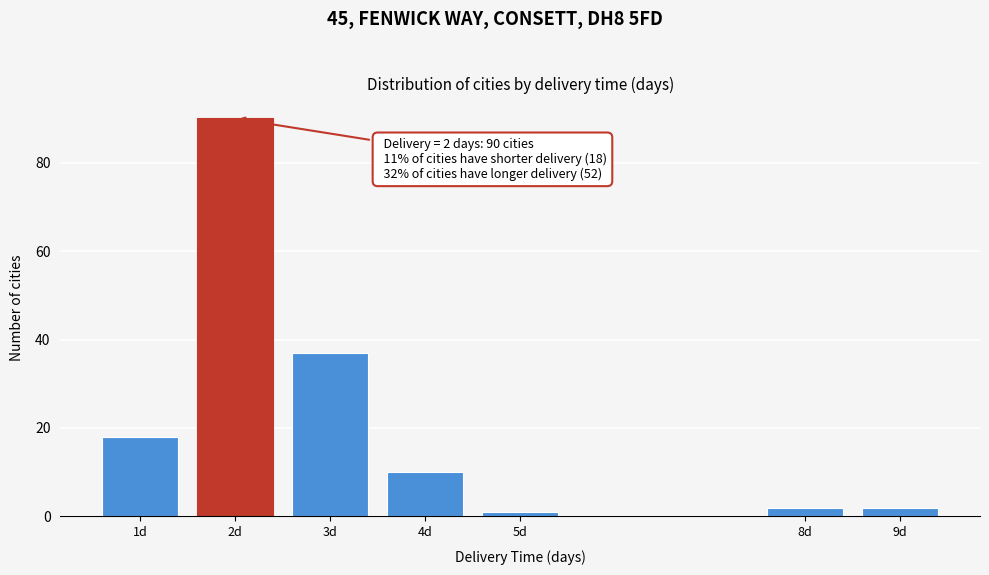

Reading right to left, extract all data points from this chart.

9d=2	8d=2	5d=1	4d=10	3d=37	2d=90	1d=18